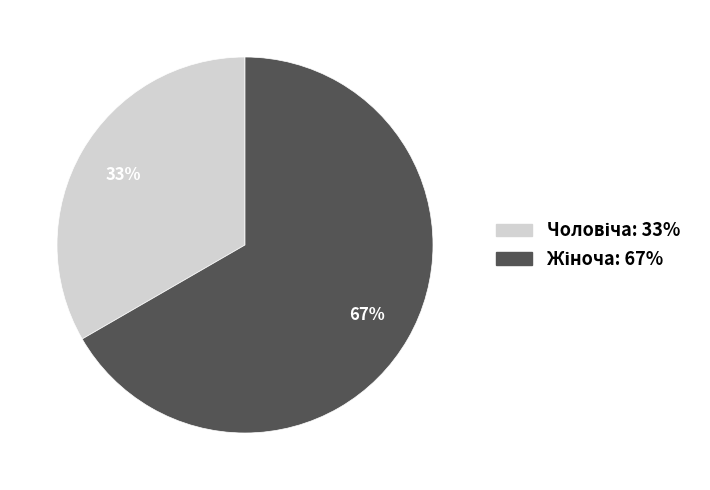

Is there any slice that represents more than half of the pie?

Yes